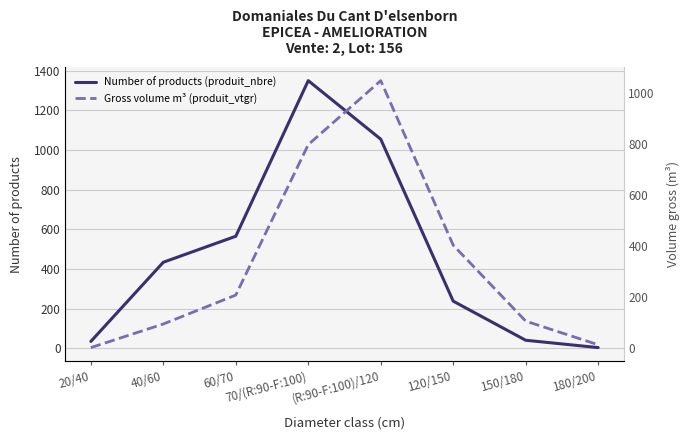

Which series ends up on top after the final intersection of Number of products (produit_nbre) and Gross volume m³ (produit_vtgr)?

Gross volume m³ (produit_vtgr)